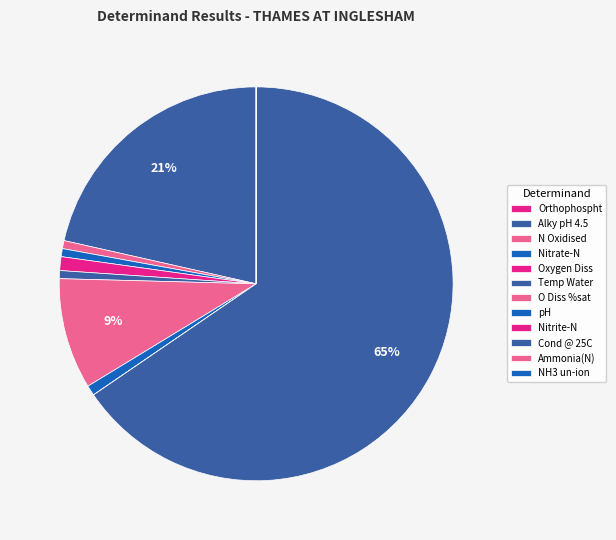

Approximately how many times larger is the value at Cond @ 25C compared to Oxygen Diss?

57.9